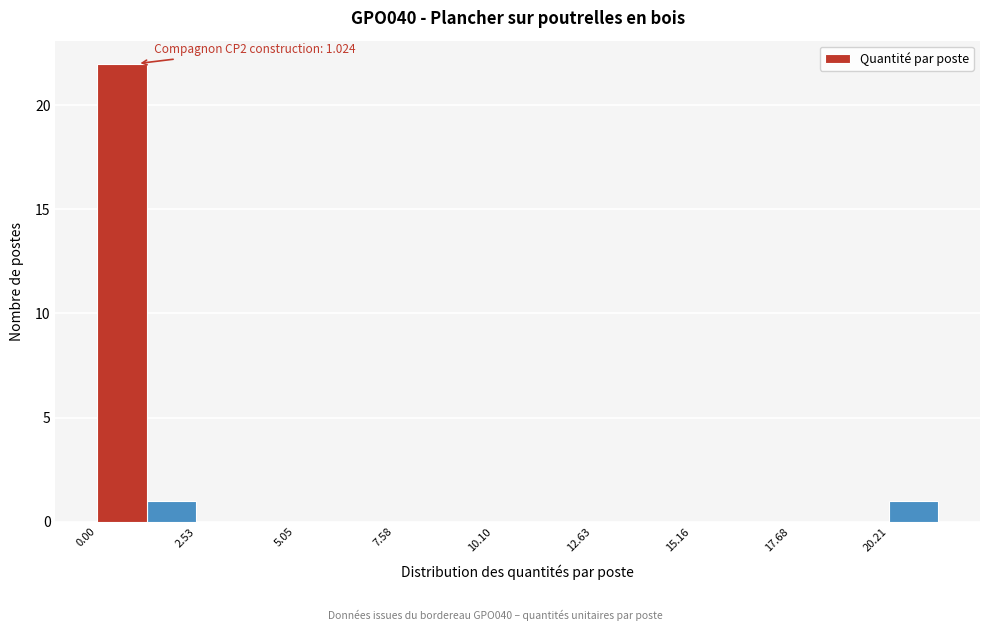

Around what value on the x-axis is the tallest bar? Give the approximate position of its centre, as read against the axis.

0.5